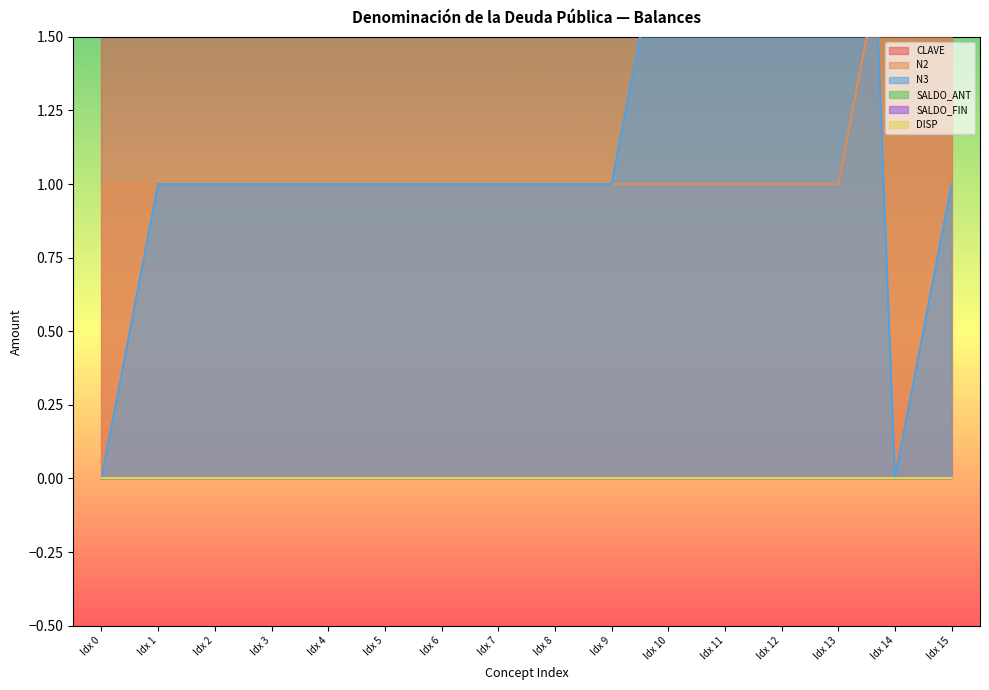

At N1=1,N2=1,N3=2, list the series in order from smallest to largest.

SALDO_ANT, SALDO_FIN, DISP, N2, N3, CLAVE